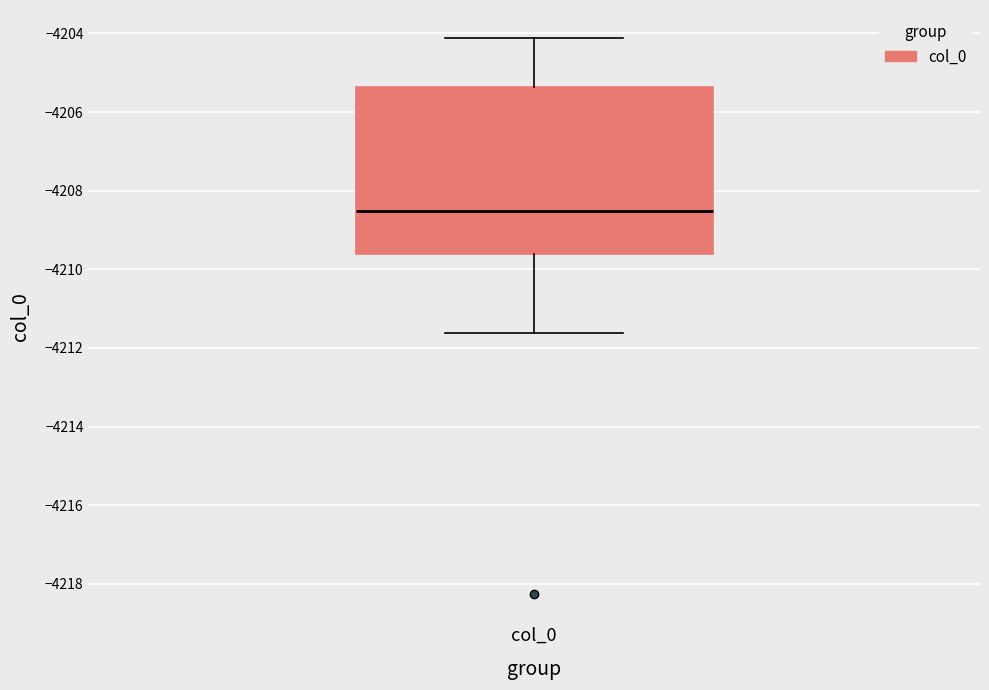

Read this box plot against the y-axis: the position of the median line, the range covered by the box, and the ends of both whiskers. The values are not printed on the chart, so give them approximately, as read against the axis.

median -4208.6, box -4209.6 to -4205.4, whiskers -4211.6 to -4204.2